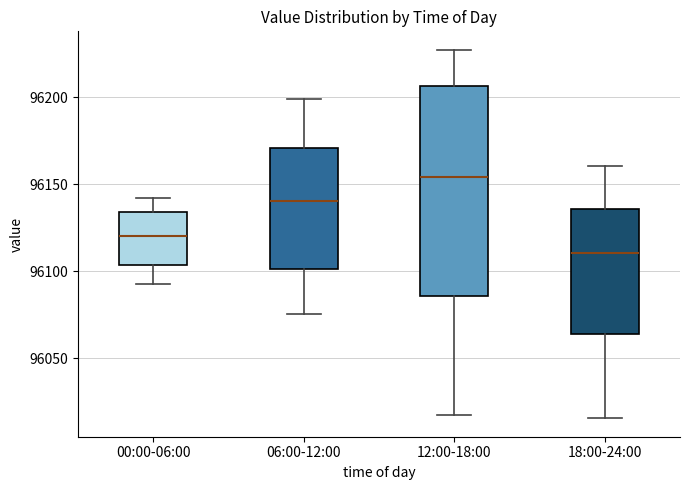

Reading left to right, transcribe this box plot: for each box, give where its median line is, the range the box spans, and where its two whiskers end, as read against the y-axis. The values are not printed on the chart, so give them approximately, as read against the axis.

00:00-06:00: median 96120, box 96105 to 96135, whiskers 96095 to 96140
06:00-12:00: median 96140, box 96100 to 96170, whiskers 96075 to 96200
12:00-18:00: median 96155, box 96085 to 96205, whiskers 96015 to 96225
18:00-24:00: median 96110, box 96065 to 96135, whiskers 96015 to 96160